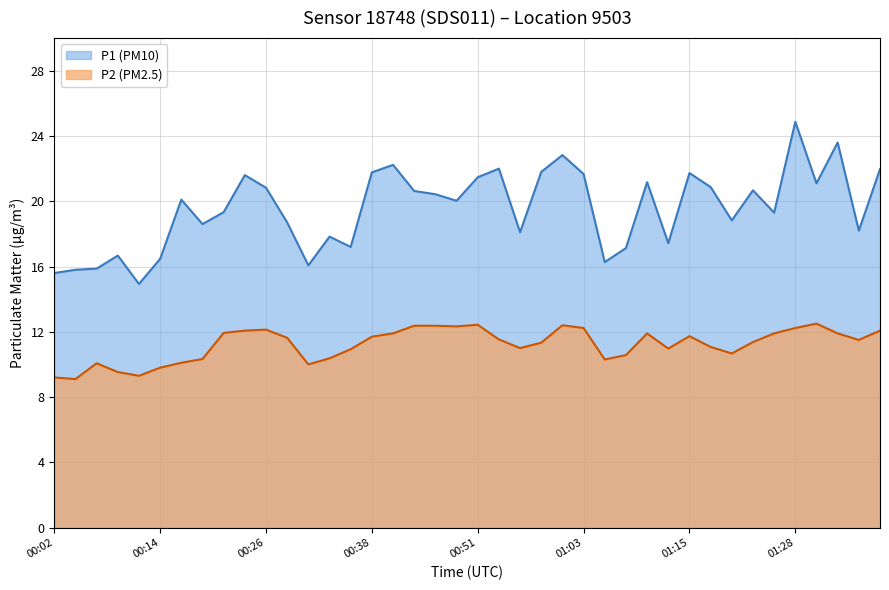

What position from the left is 00:19?

8